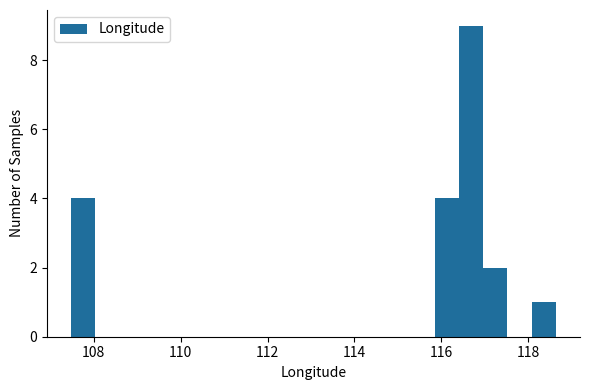

Around what value on the x-axis is the tallest bar? Give the approximate position of its centre, as read against the axis.

116.6